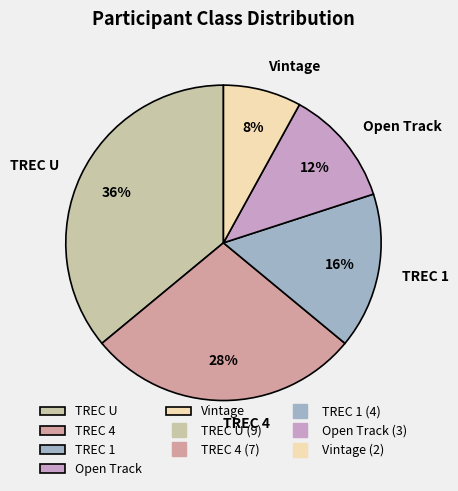

The TREC 1 slice represents 16% of the pie. True or false?

True